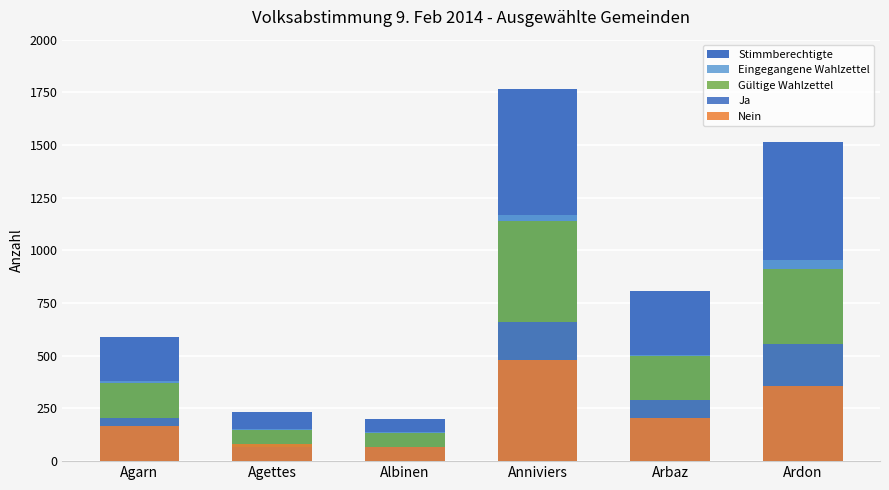

What is the label of the 4th bar from the left?

Anniviers